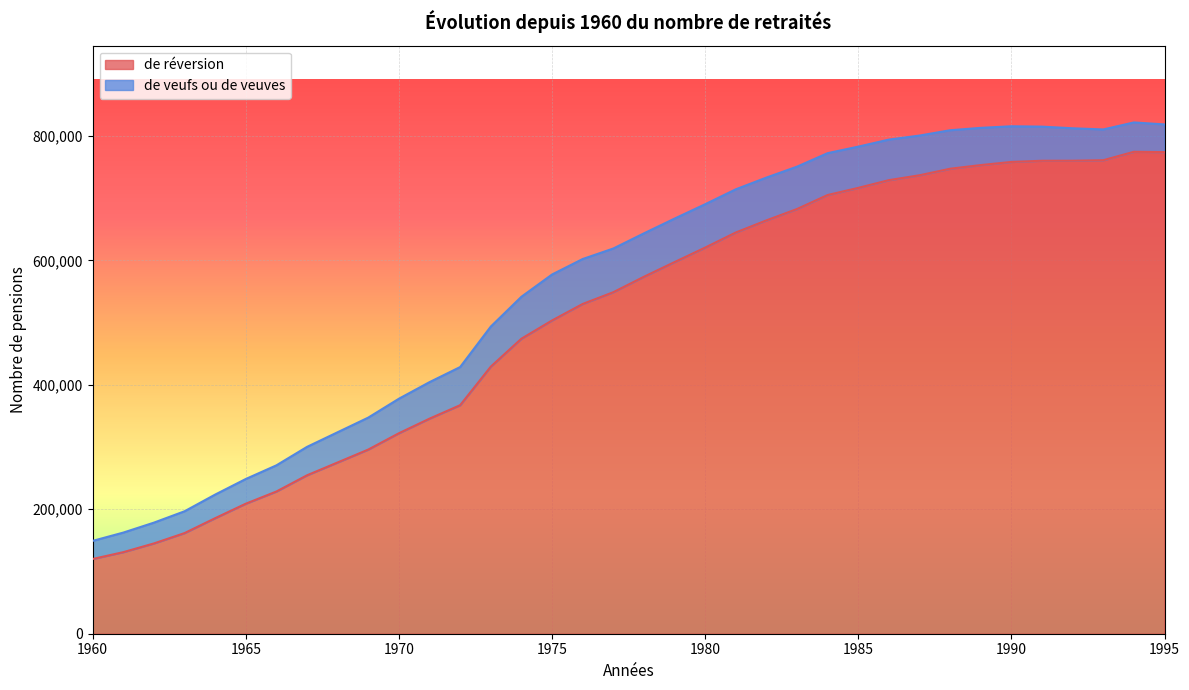

What is the maximum value for de réversion?

774554